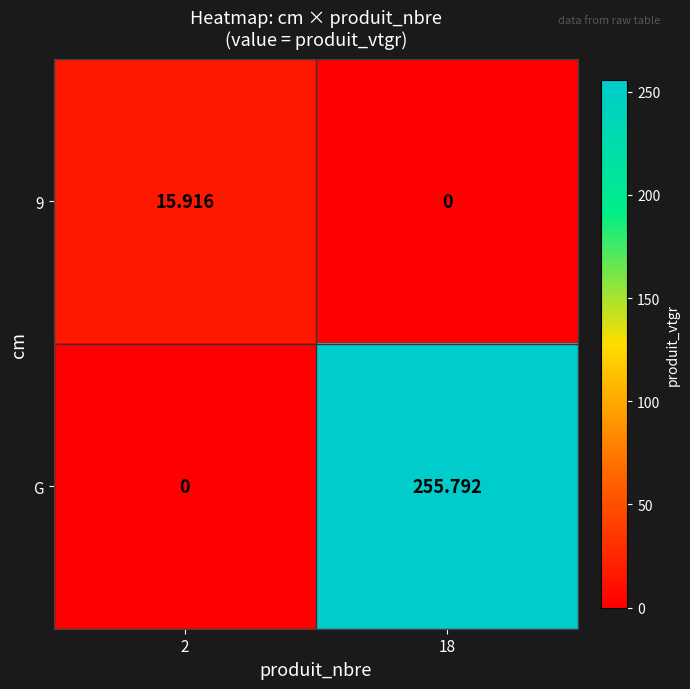

Which series has the largest total across all categories?

G